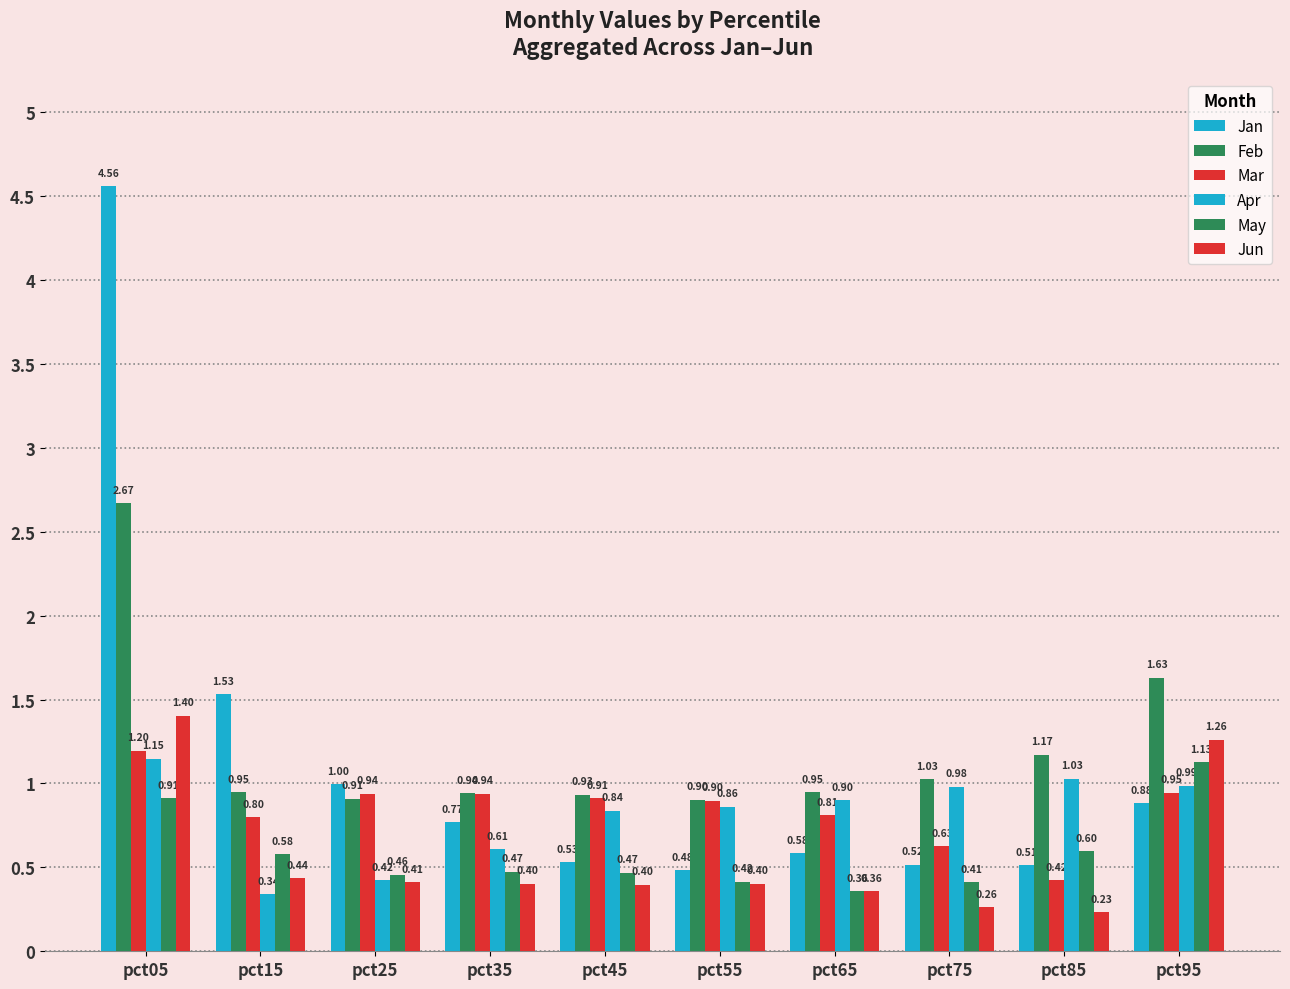

How many groups of bars are there?

10